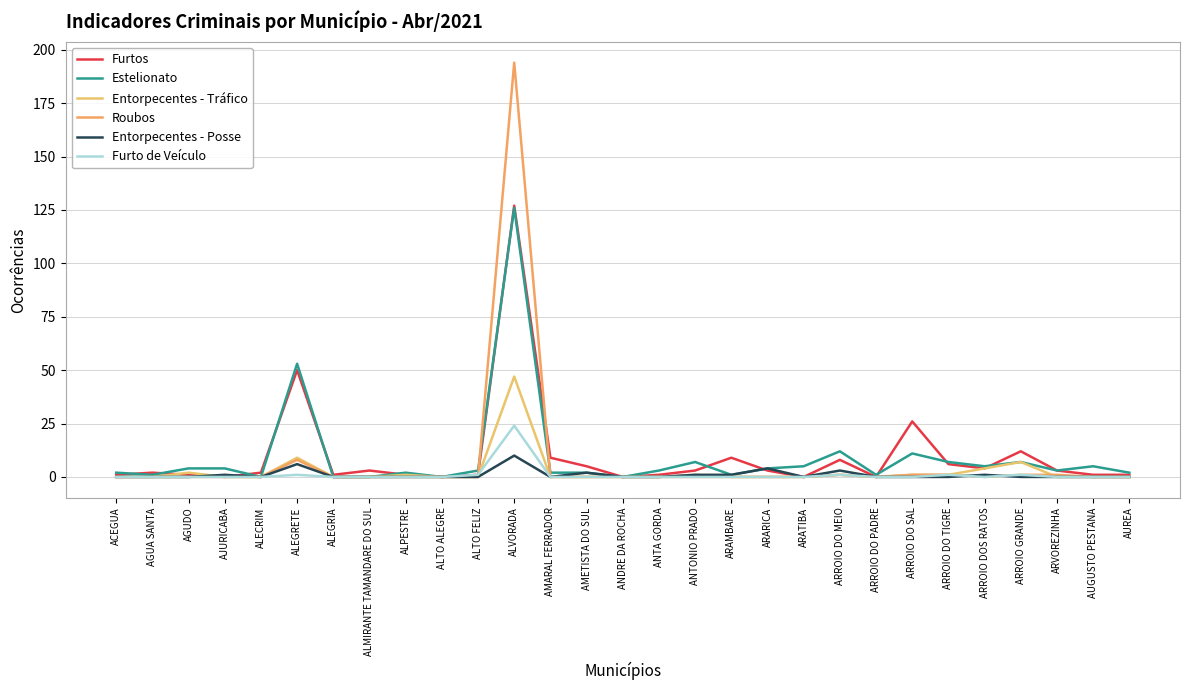

What is the difference between the highest and lowest values at ACEGUA?

2